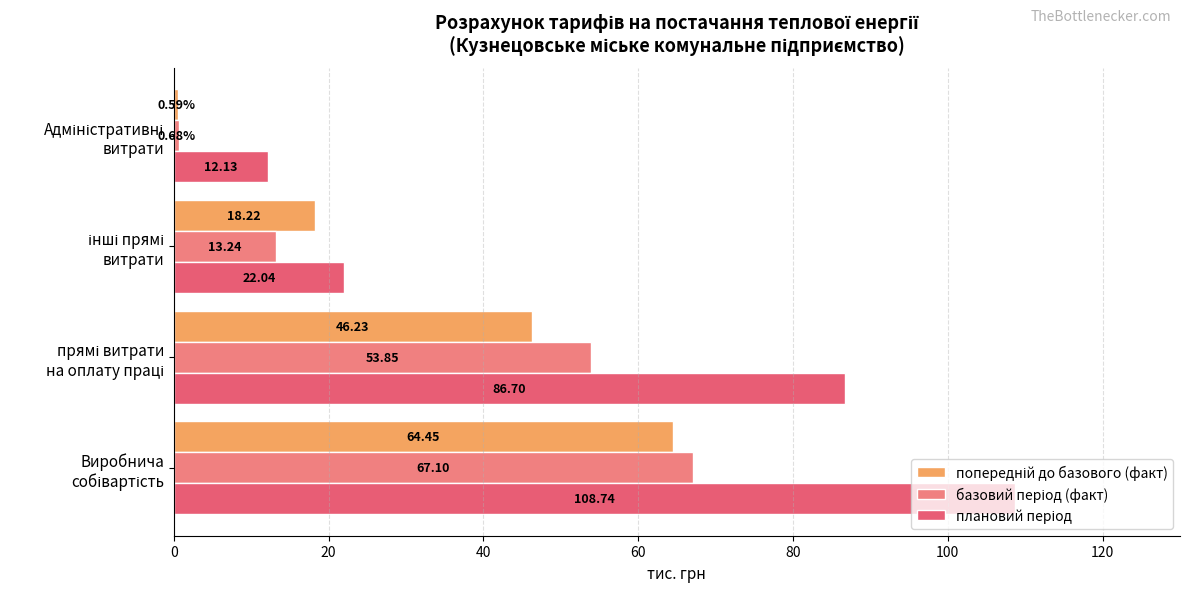

Count the number of data series in this chart.

3